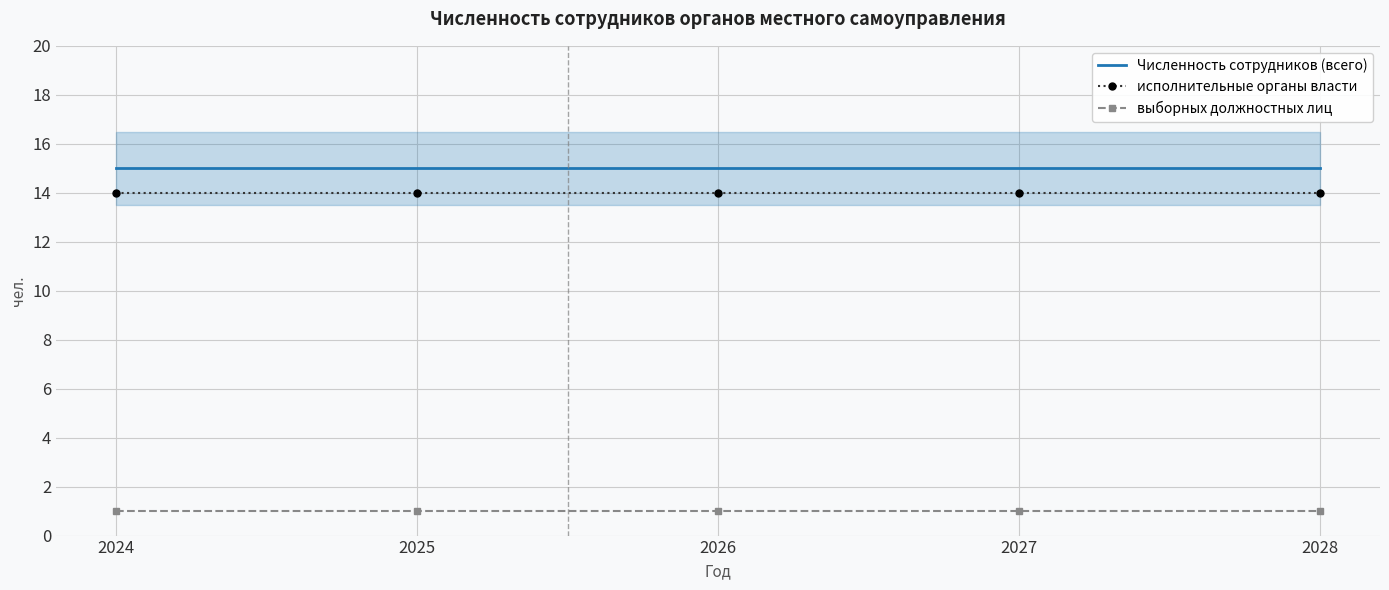

True or false: исполнительные органы власти has more than 1 points higher than both neighbors.

False